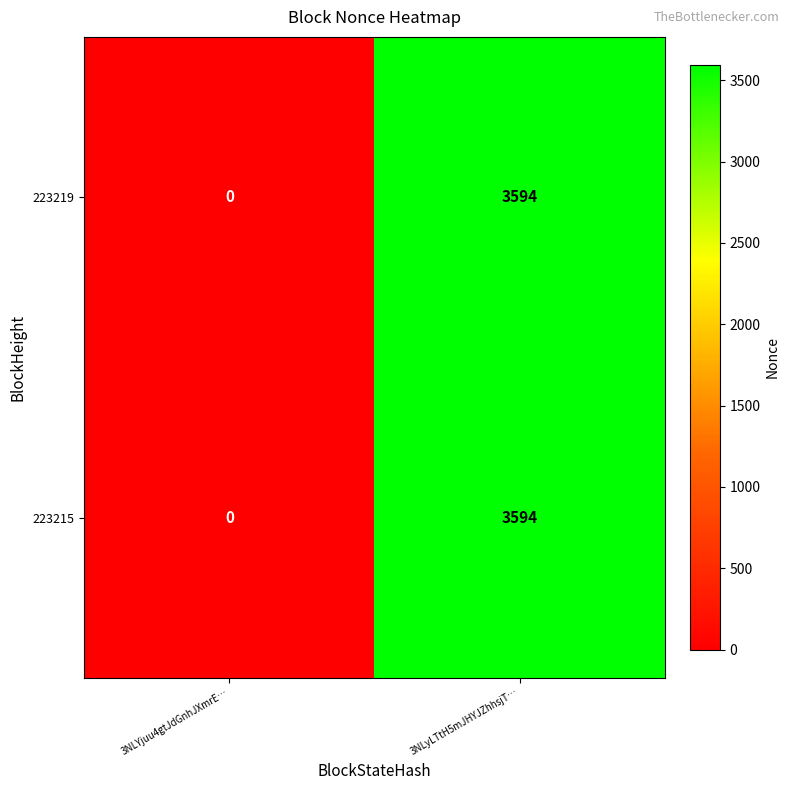

Reading right to left, extract all data points from this chart.

223219: 3594	0
223215: 3594	0